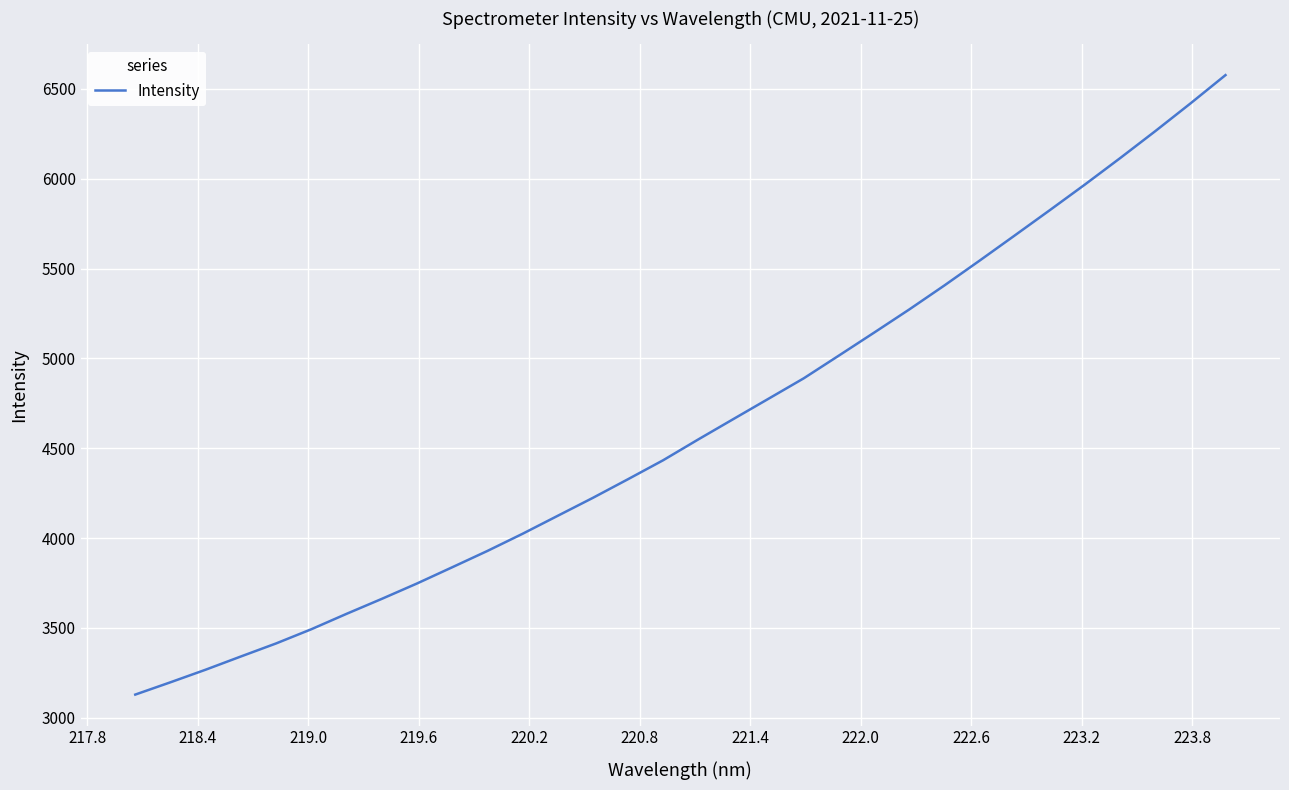

What is the smallest value displayed?

3129.5